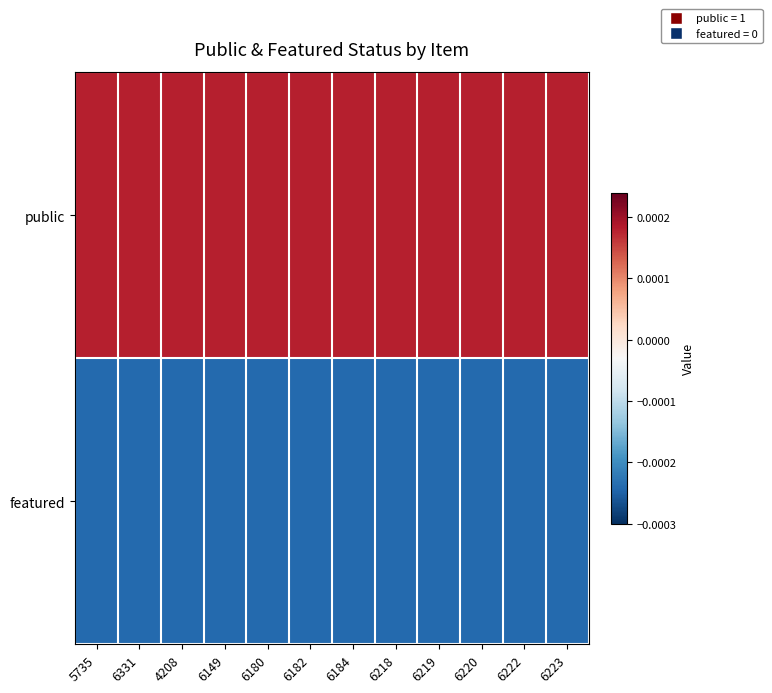

Between 6331 and 6220, which is larger?

6331